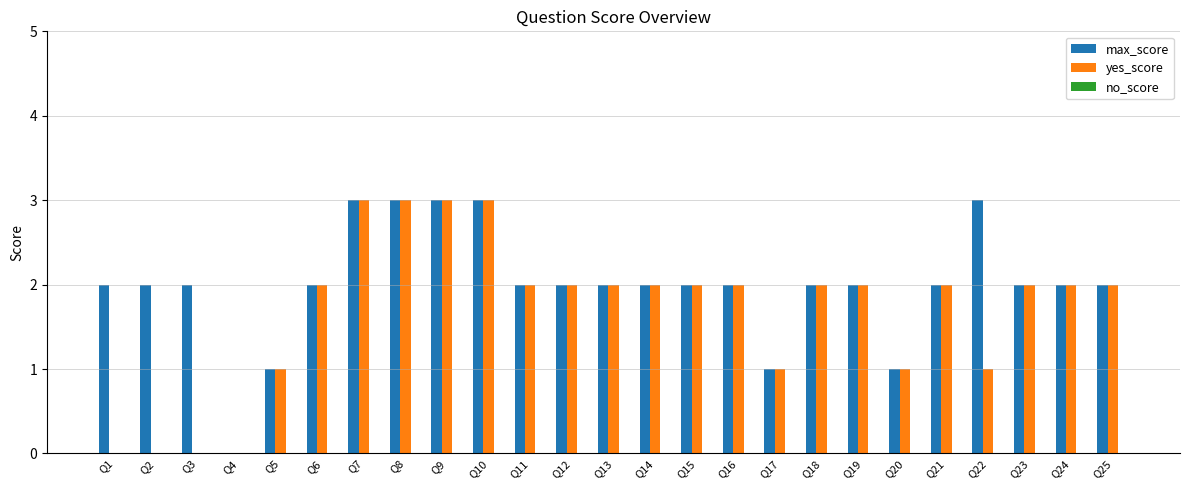

How many max_score values are between 2 and 3?

21